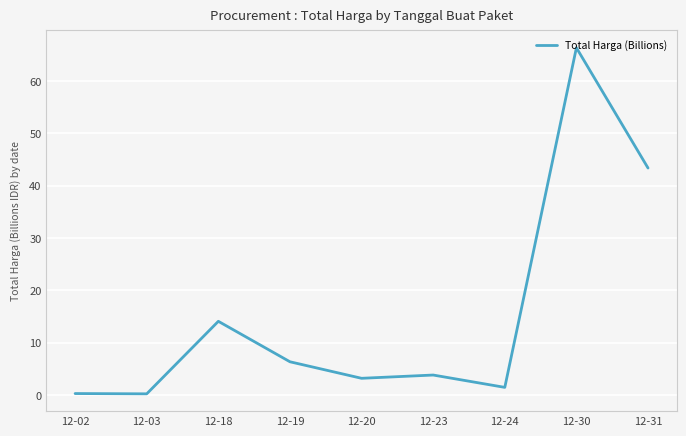

The value at 12-03 is 0.2. True or false?

True